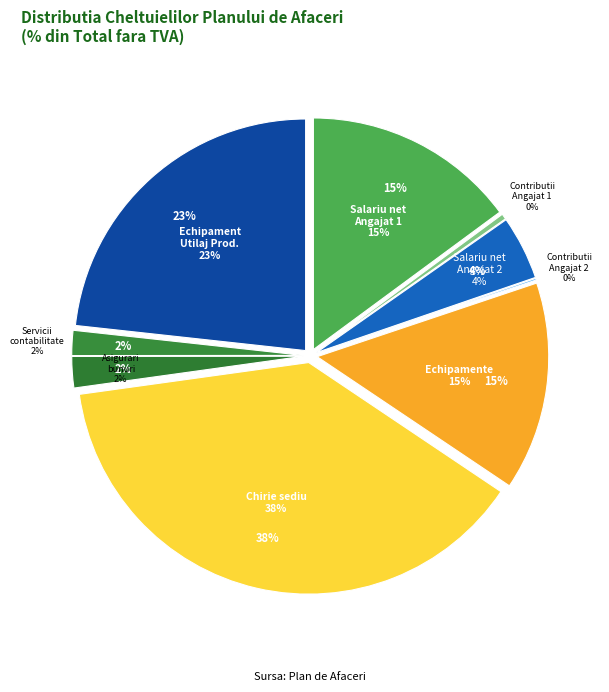

The Echipament / Utilaj Productie slice represents 23% of the pie. True or false?

True